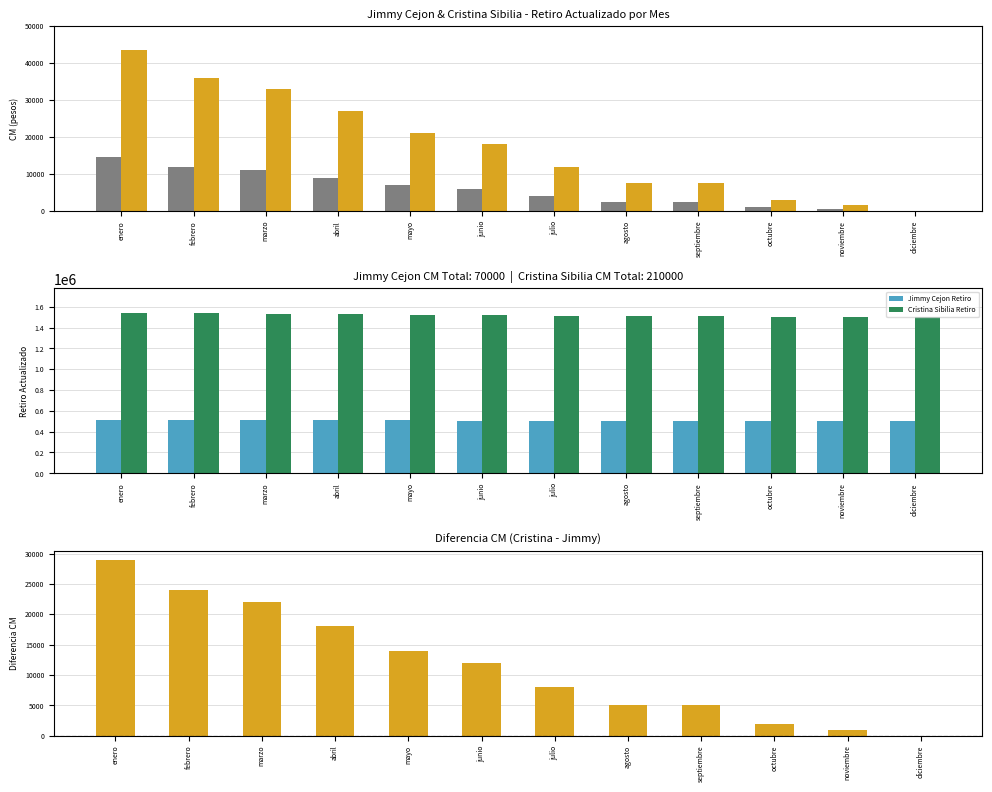

Rank the categories by Cristina Sibilia CM value from lowest to highest.

diciembre, noviembre, octubre, agosto, septiembre, julio, junio, mayo, abril, marzo, febrero, enero